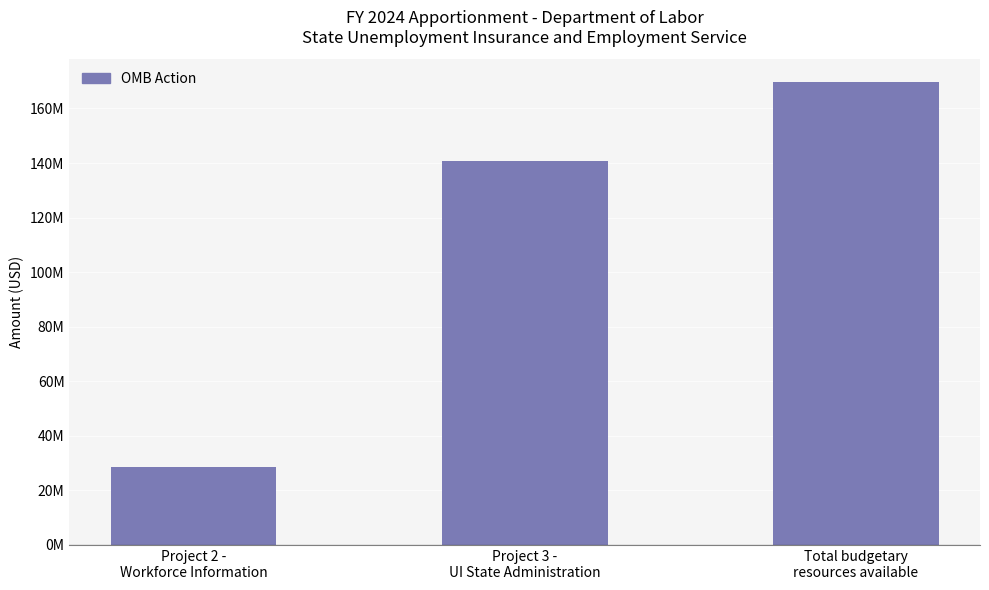

Rank the categories by value from lowest to highest.

Project 2 -
Workforce Information, Project 3 -
UI State Administration, Total budgetary
resources available